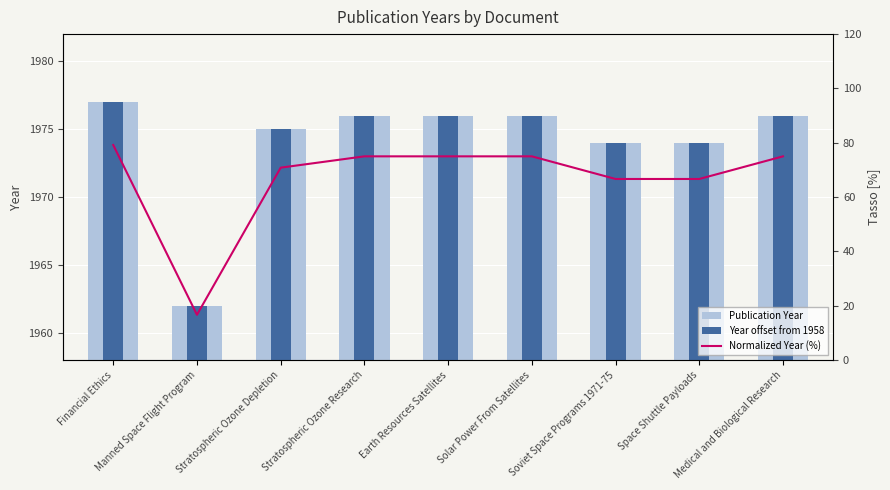

What are all the series names shown in the legend?

Publication Year, Year offset from 1958, Normalized Year (%)